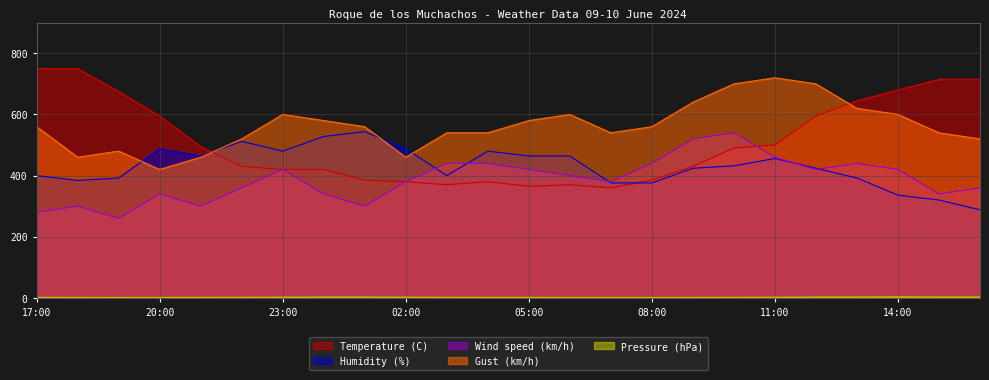

List the labels in order of Pressure (hPa) value, smallest first.

19:00, 06:00, 07:00, 08:00, 18:00, 20:00, 09:00, 17:00, 04:00, 05:00, 21:00, 10:00, 03:00, 22:00, 11:00, 23:00, 02:00, 00:00, 01:00, 12:00, 16:00, 13:00, 15:00, 14:00